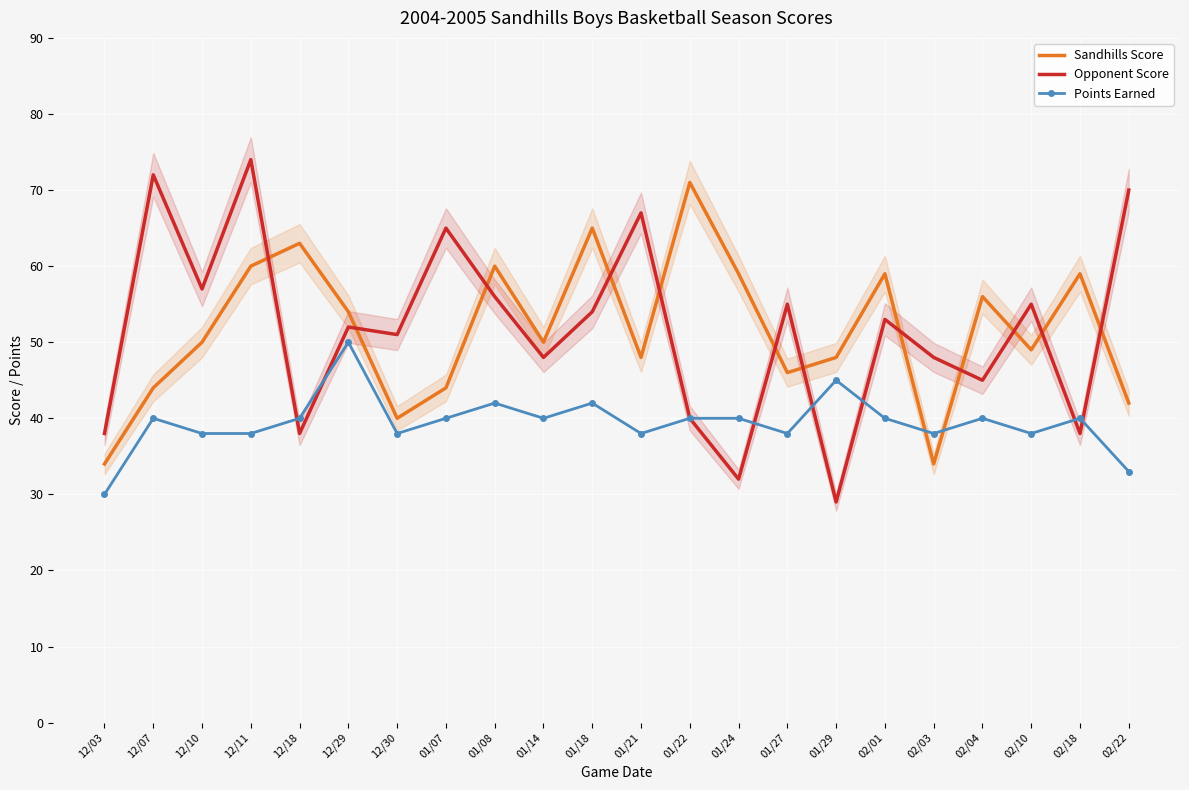

Rank the series by their maximum value, from highest to lowest.

Opponent Score, Sandhills Score, Points Earned